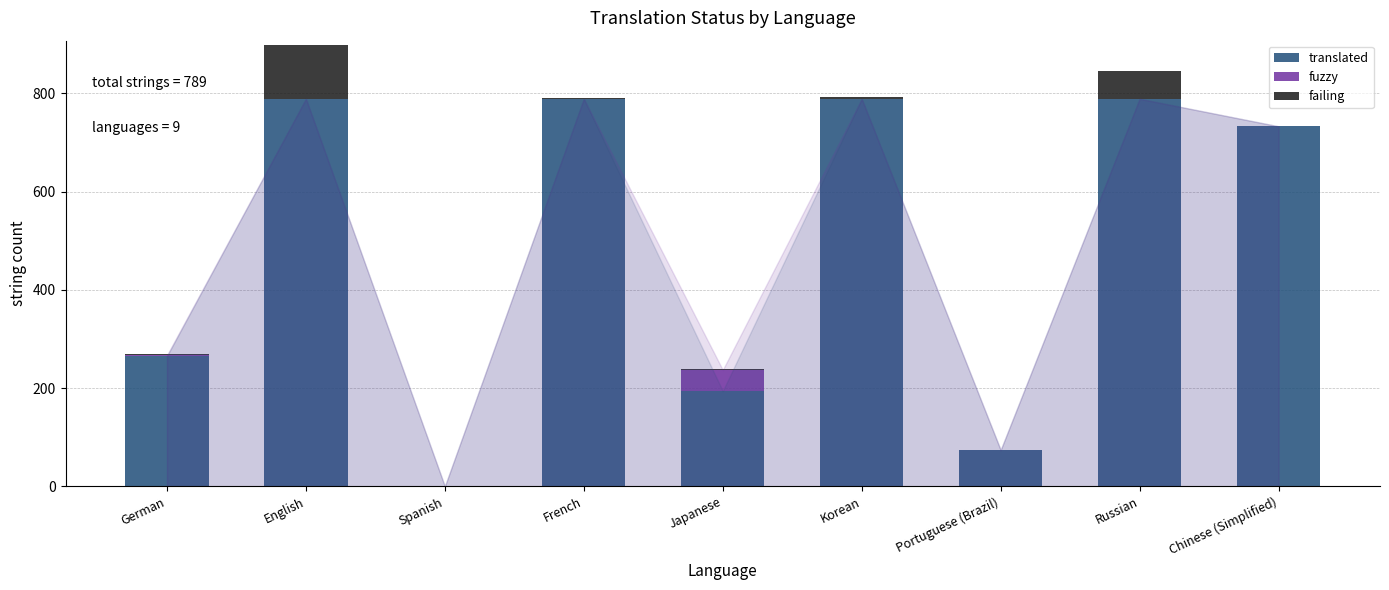

Read the translated value at Korean.

789